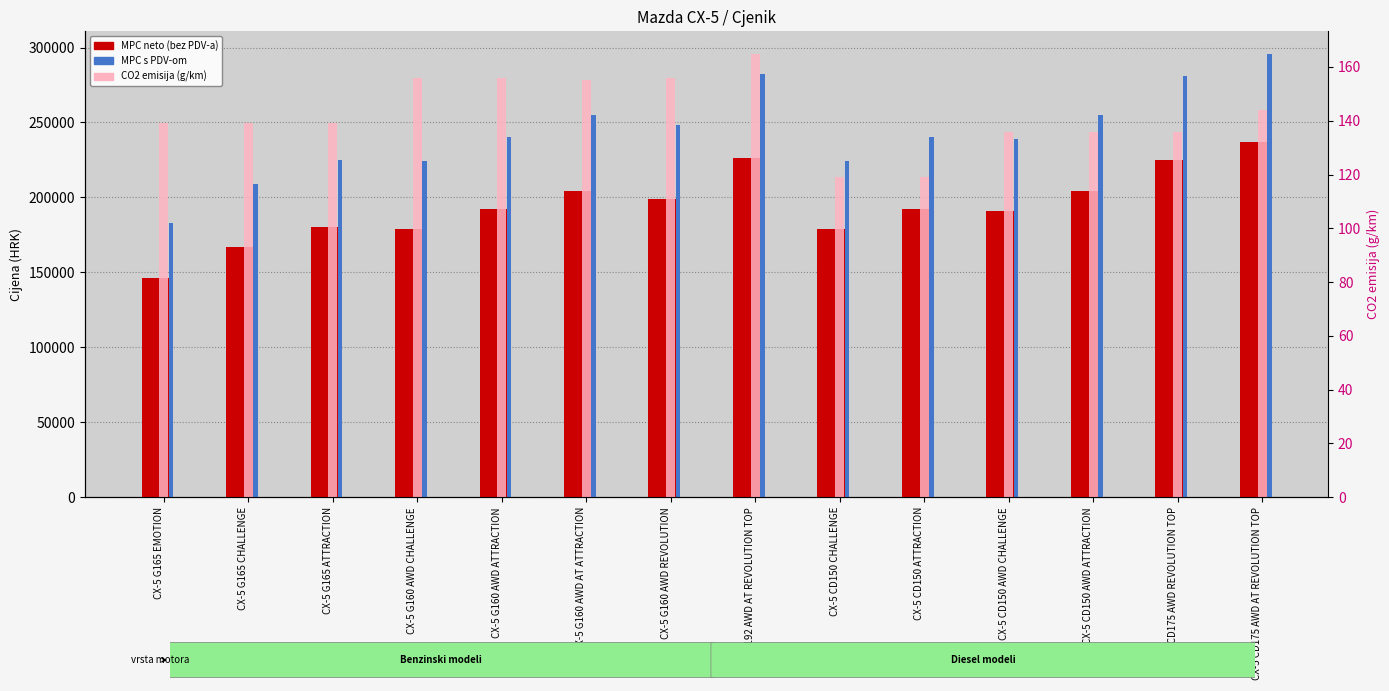

True or false: CO2 emisija (g/km) has a value of 139 at CX-5 G165 ATTRACTION.

True